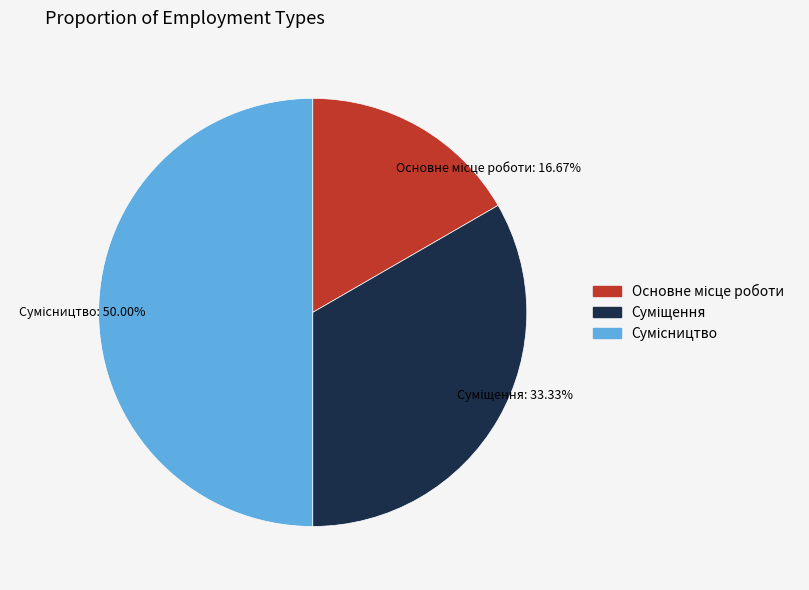

Does any single category account for the majority?

No